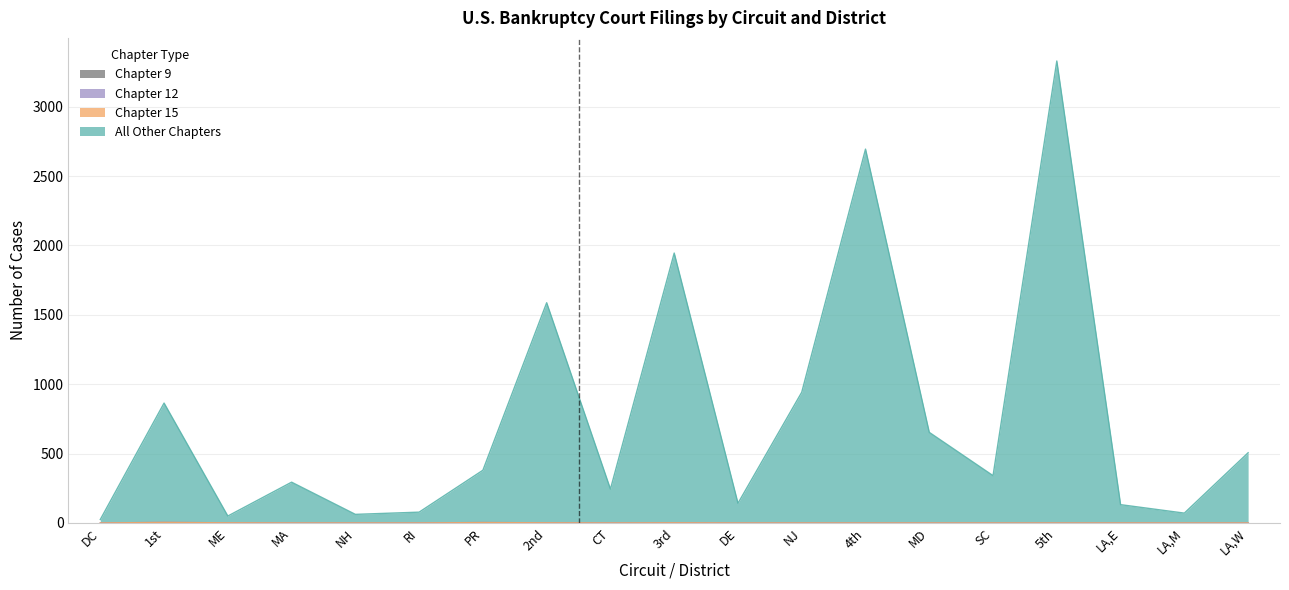

Reading right to left, what are all the values shown in this chart?

All Other Chapters: 506	71	132	3329	341	653	2694	942	142	1945	244	1587	380	78	62	294	50	864	25
Chapter 12: 0	0	0	0	0	0	0	0	0	1	0	1	3	0	0	0	1	4	0